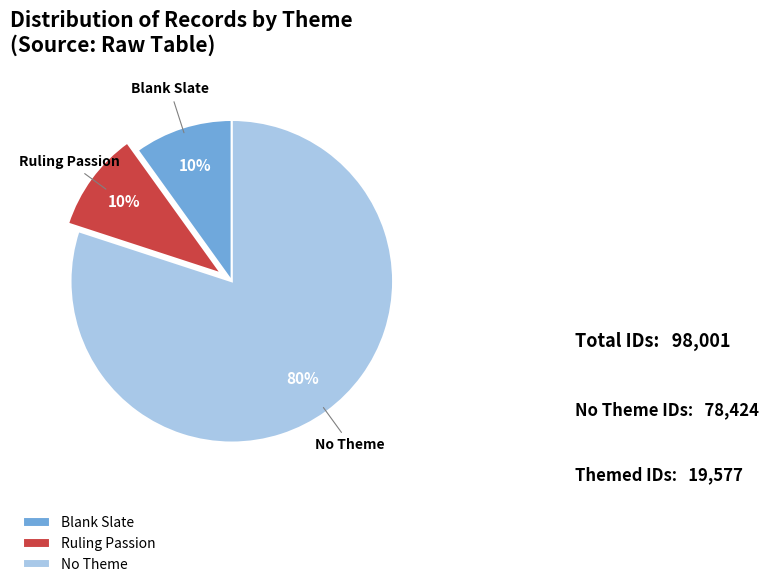

Do Ruling Passion and Blank Slate together represent more than half of the pie?

No